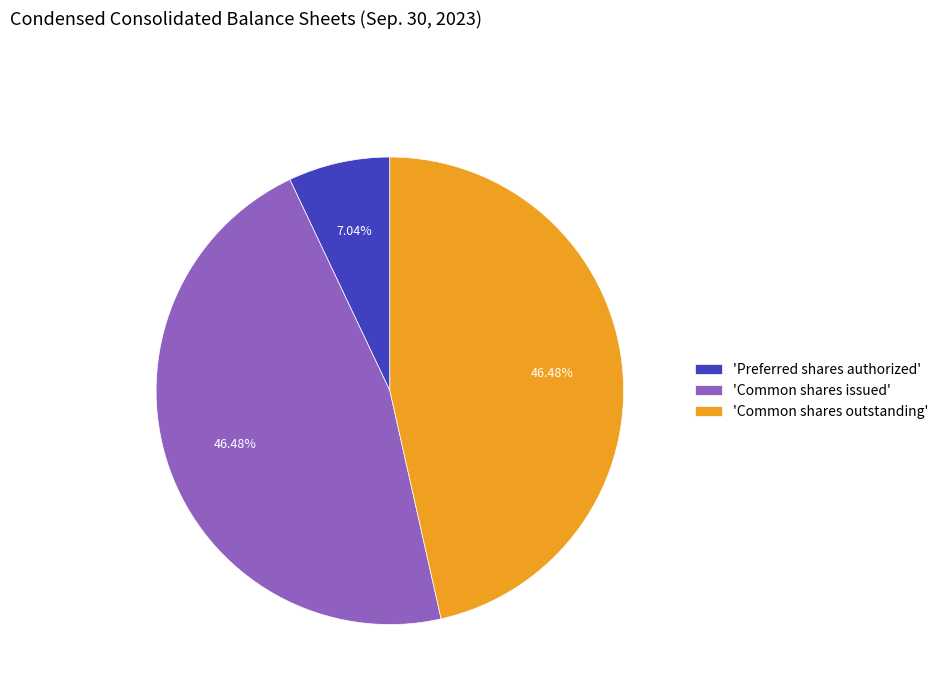

Which slice is the smallest?

'Preferred shares authorized'